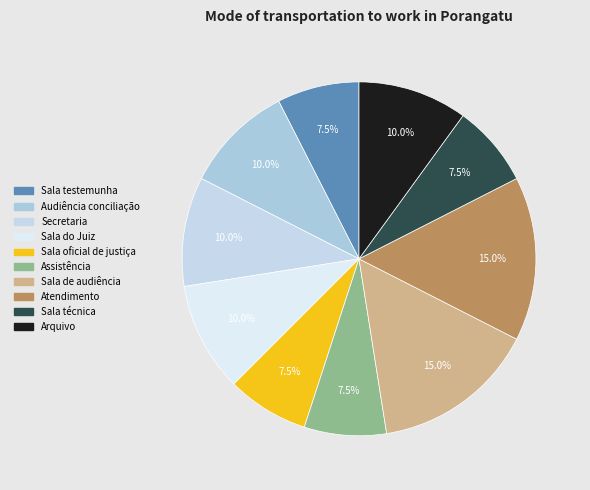

Count the number of slices in the pie.

10